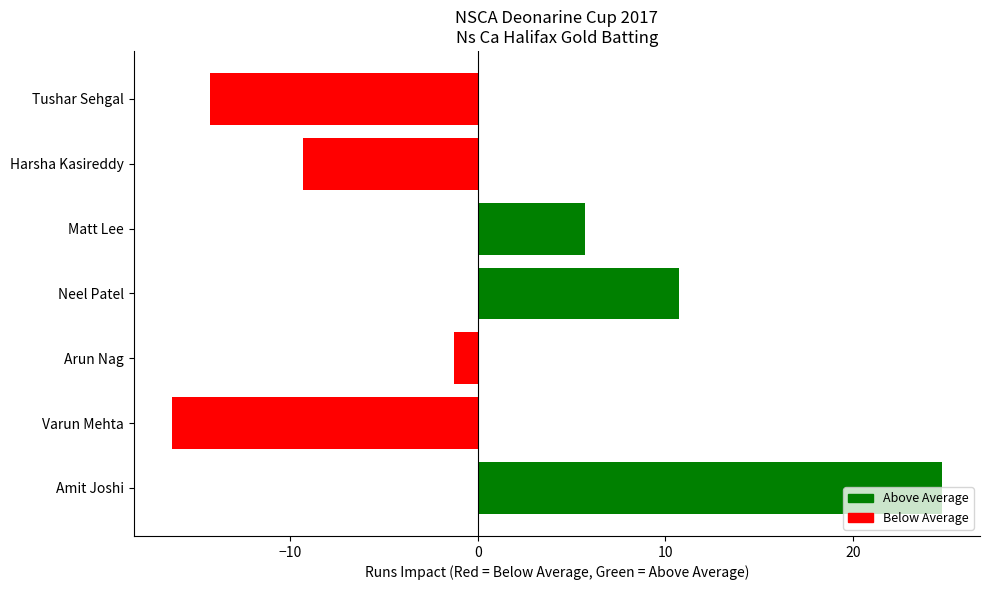

The value at Varun Mehta is -16.3. True or false?

True